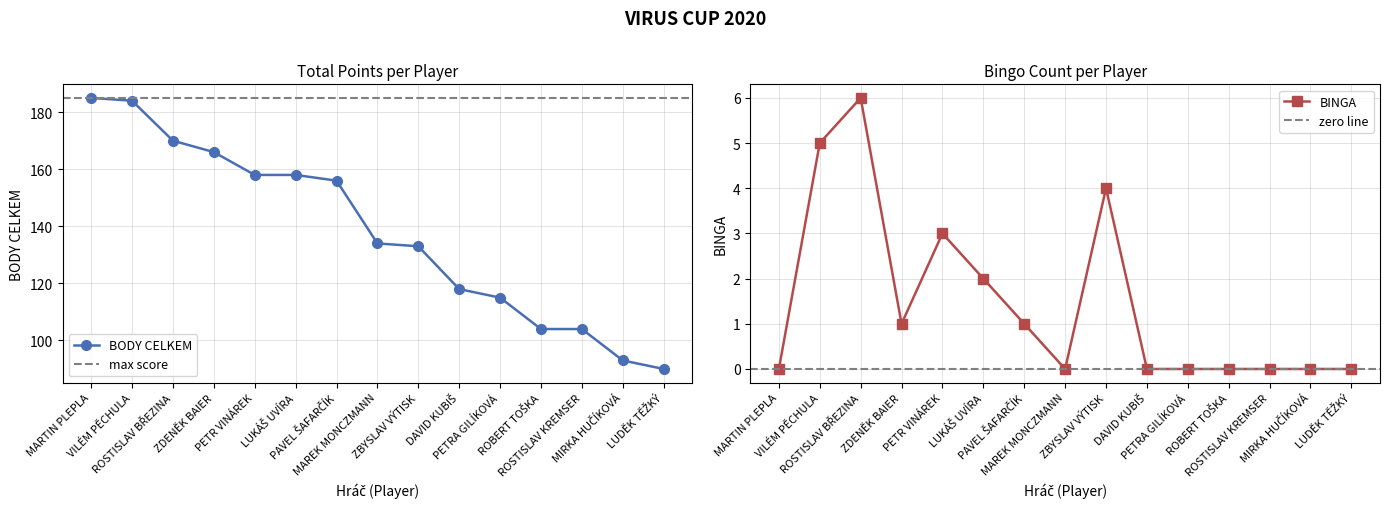

How many positive values does the BINGA series have?

7